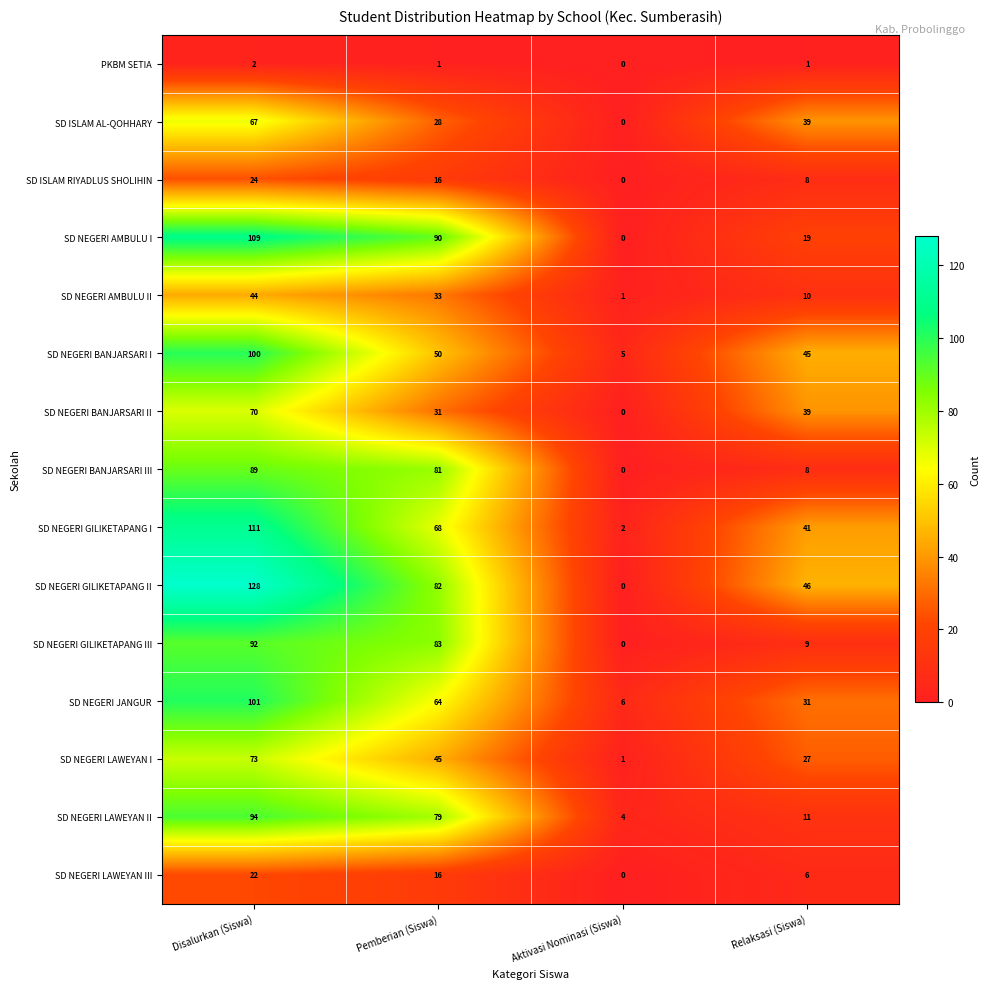

Which series has the largest total across all categories?

SD NEGERI GILIKETAPANG II